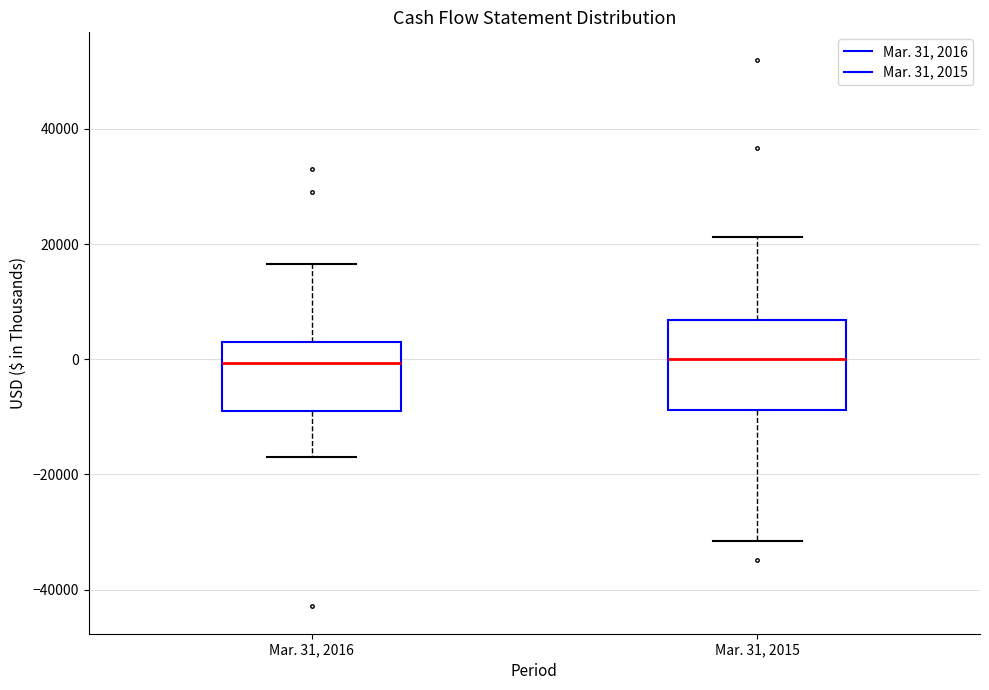

Reading left to right, transcribe this box plot: for each box, give where its median line is, the range the box spans, and where its two whiskers end, as read against the y-axis. The values are not printed on the chart, so give them approximately, as read against the axis.

Mar. 31, 2016: median 0, box -8000 to 2000, whiskers -16000 to 16000
Mar. 31, 2015: median 0, box -8000 to 6000, whiskers -32000 to 22000